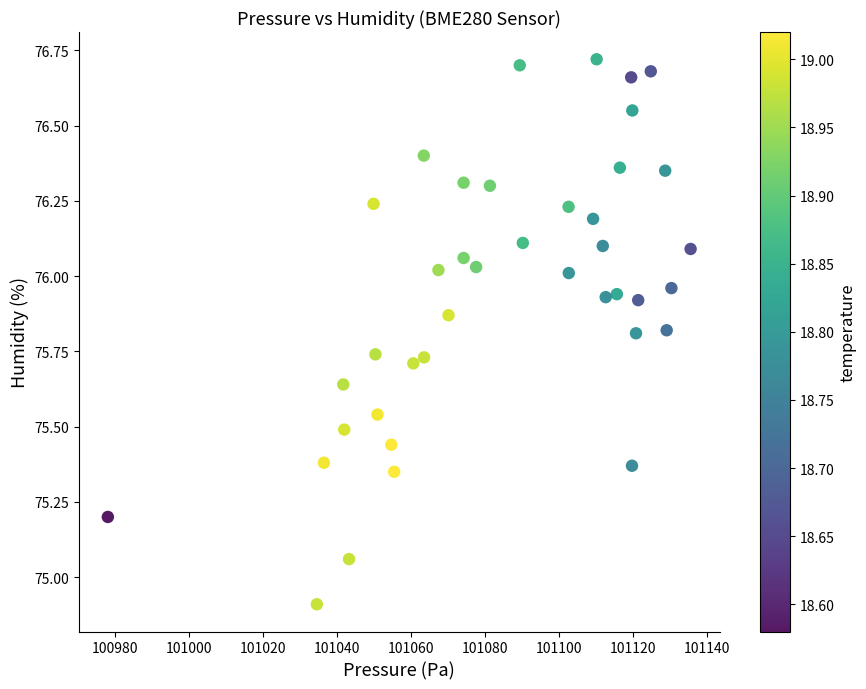

What is the range of X values (max minus min)?

157.6